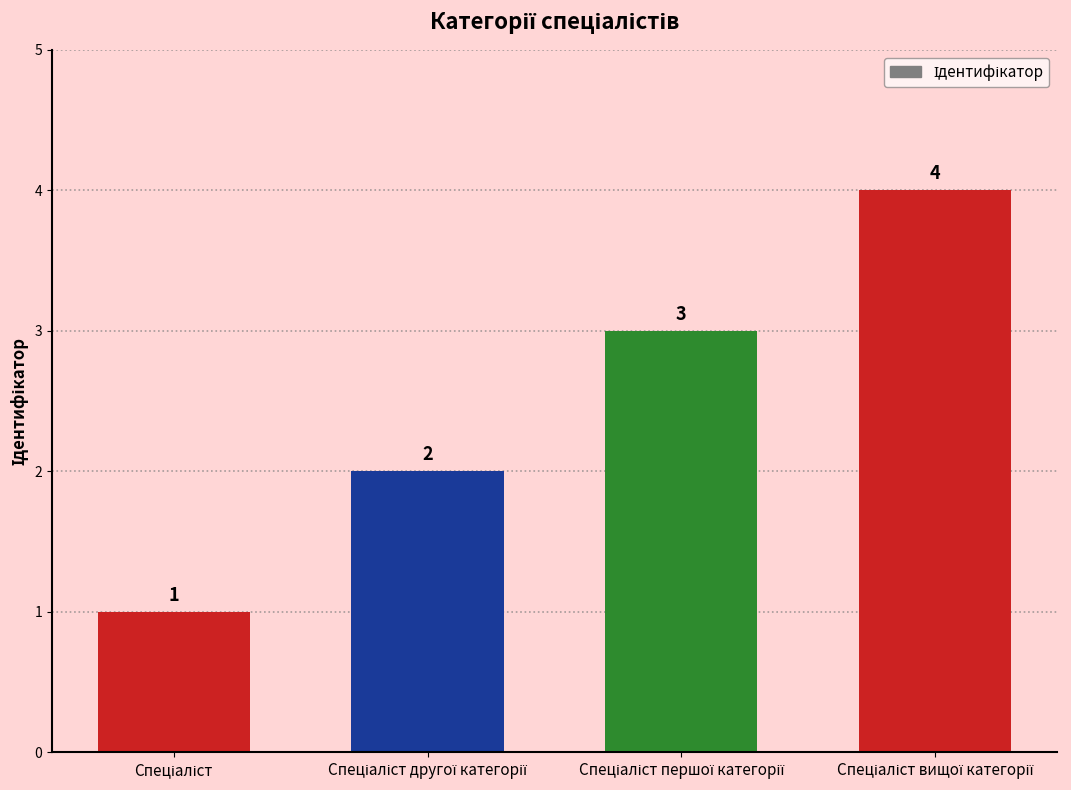

What is the difference between the maximum and minimum values?

3